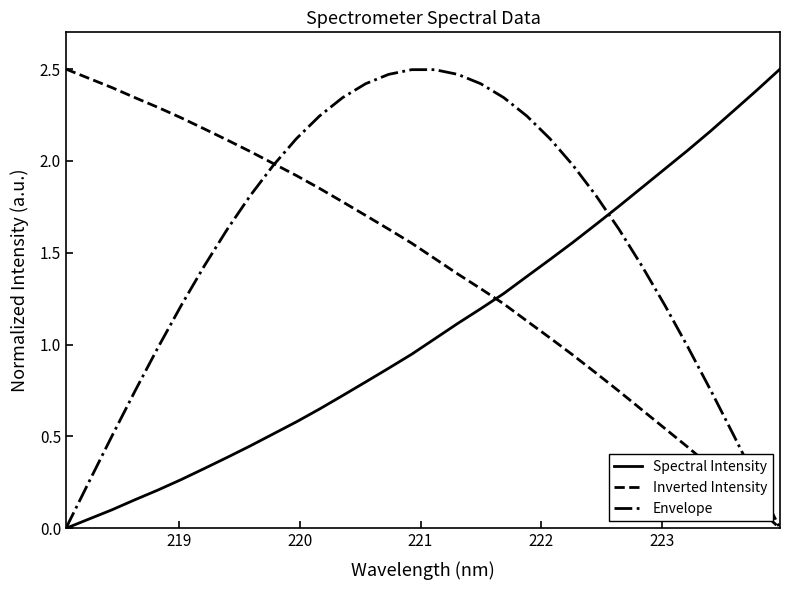

True or false: Inverted Intensity and Spectral Intensity cross at least once.

True